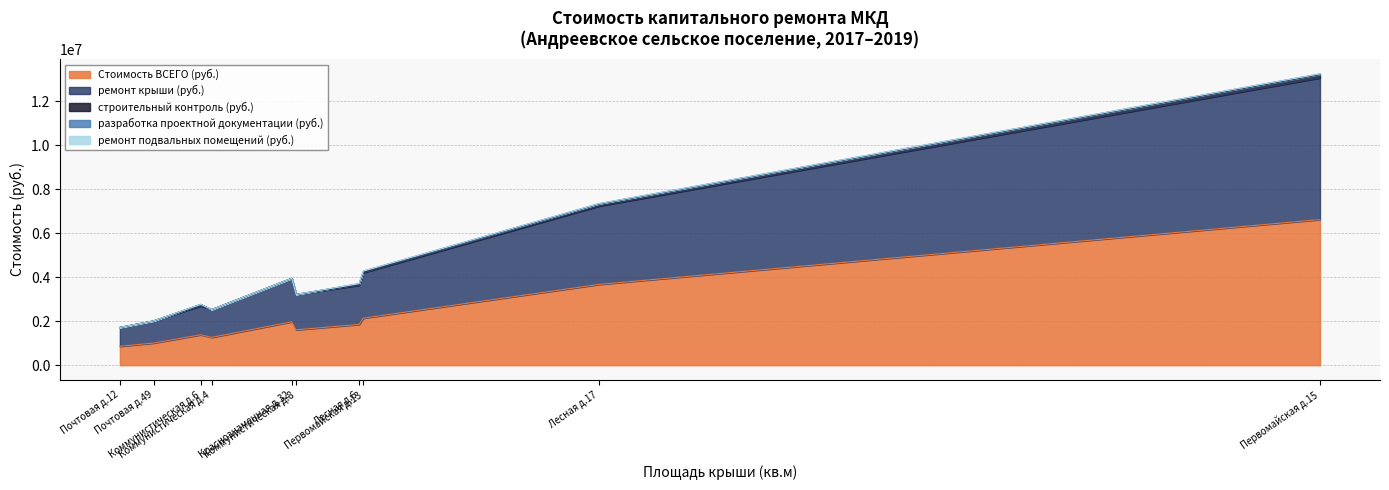

At which category is the sum across all series the highest?

Первомайская д.15